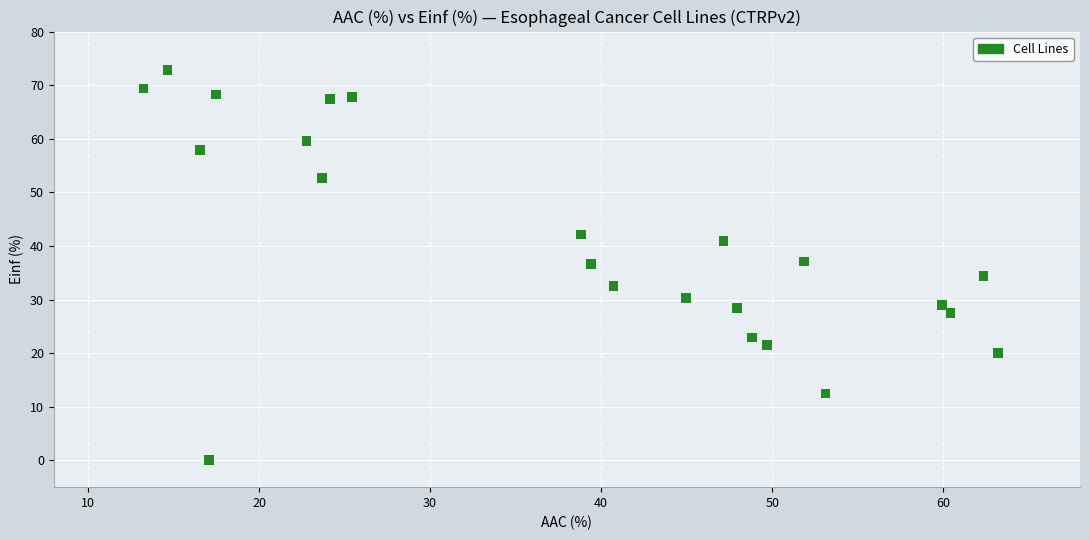

What is the range of Y values (max minus min)?

72.8